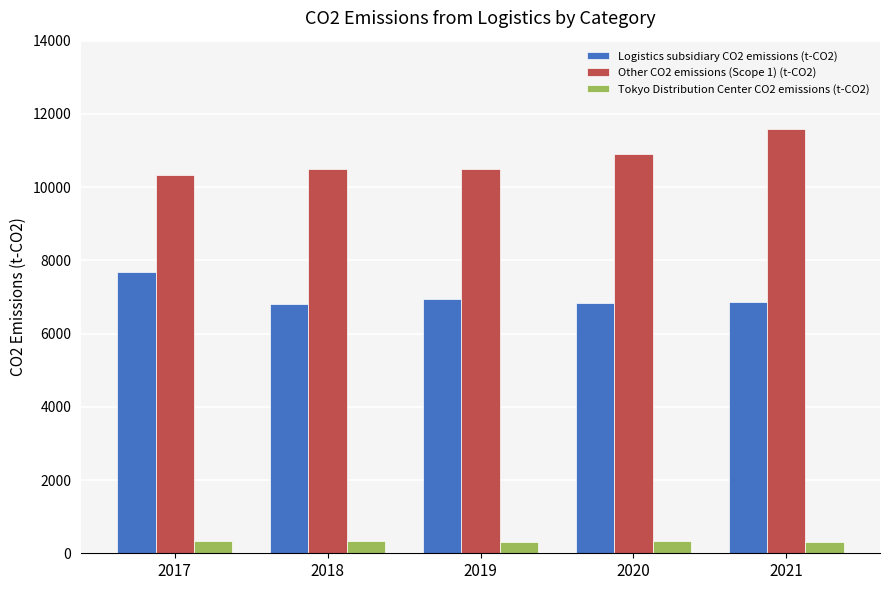

Rank the series by their maximum value, from highest to lowest.

Other CO2 emissions (Scope 1) (t-CO2), Logistics subsidiary CO2 emissions (t-CO2), Tokyo Distribution Center CO2 emissions (t-CO2)